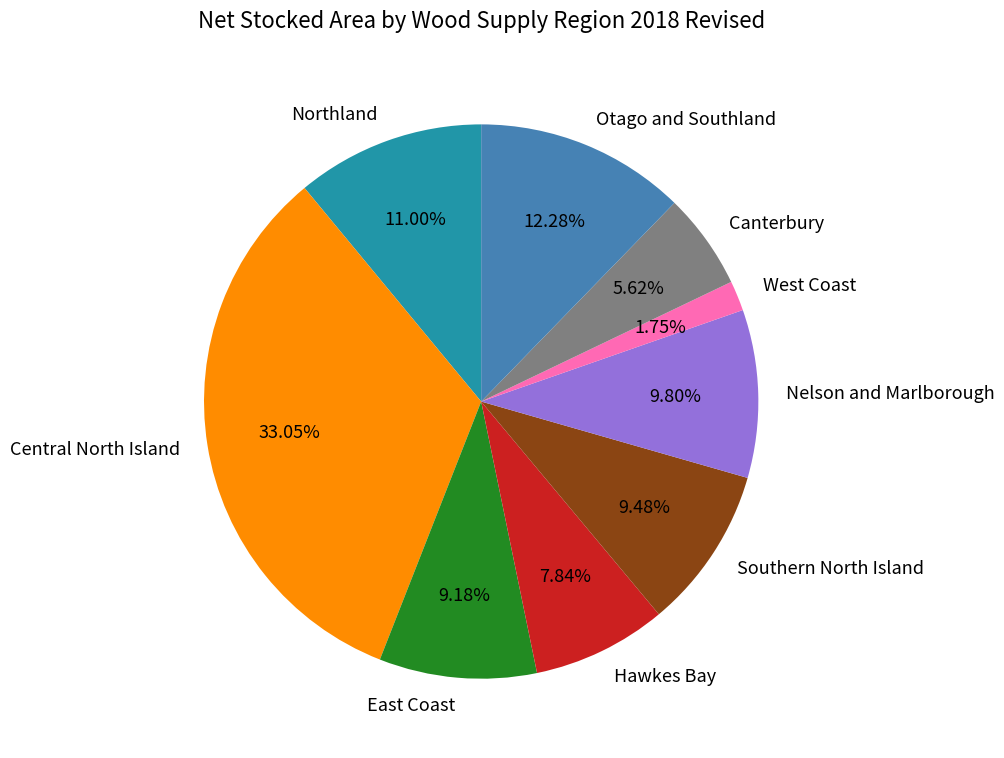

What is the smallest slice in the pie chart?

West Coast